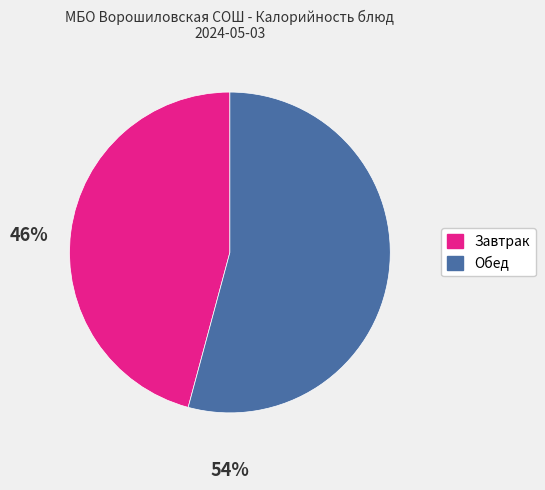

Is there any slice that represents more than half of the pie?

Yes